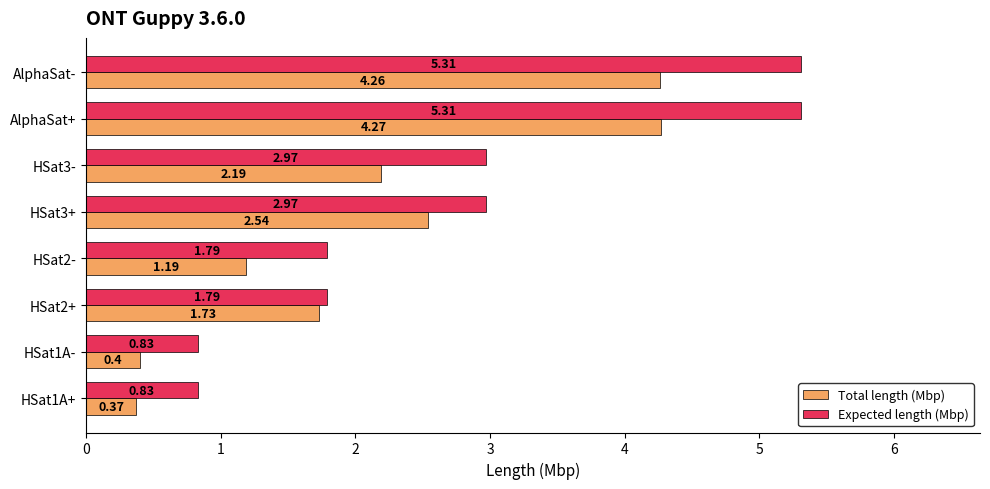

What is the difference between the second highest and second lowest values in the Expected length (Mbp) series?

4.5